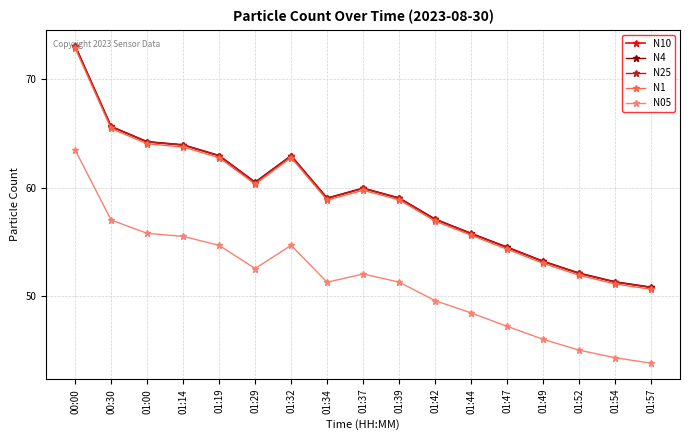

True or false: N1 has more than 1 points higher than both neighbors.

True